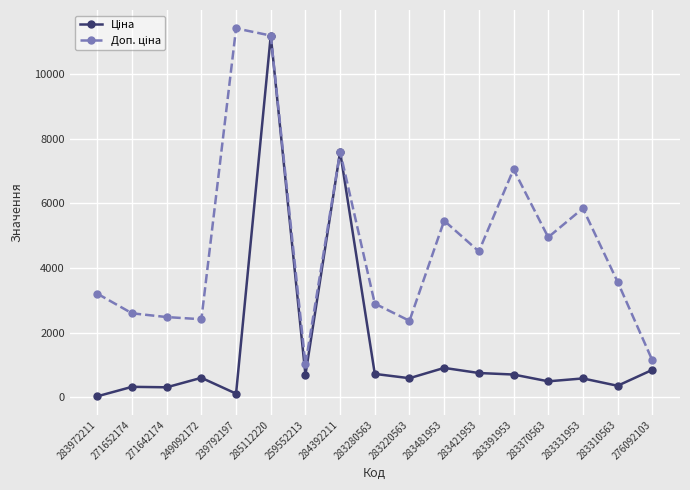

What is the total value across all series at 259552213?

1718.3